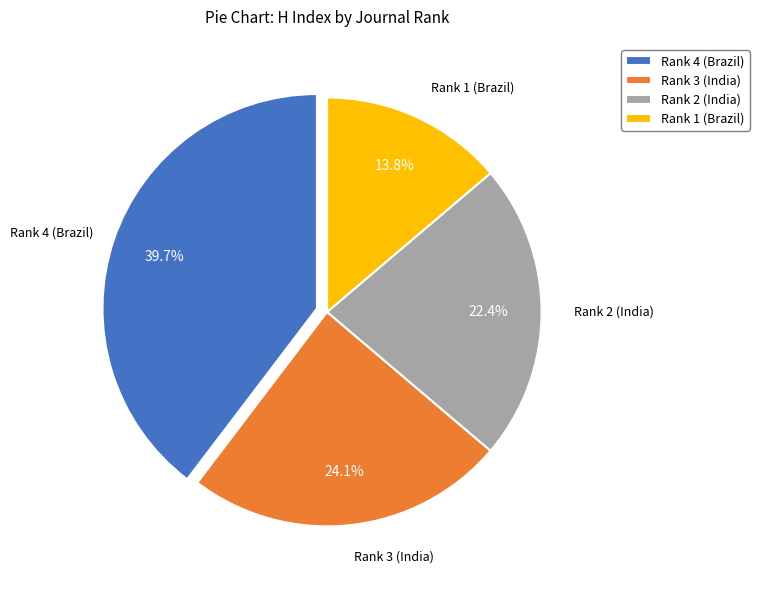

Is it true that Rank 1 (Brazil) is 28% of the pie?

False